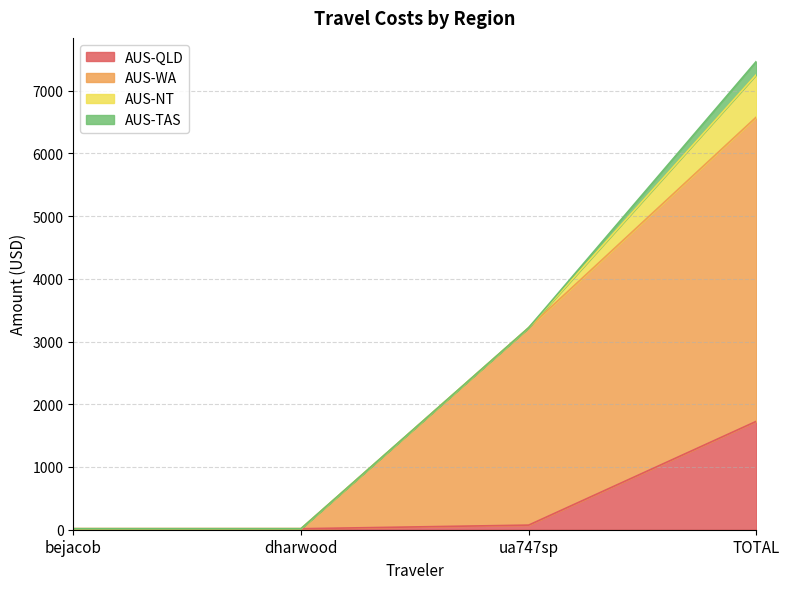

Is the value of AUS-QLD at bejacob greater than the value of AUS-WA at ua747sp?

No